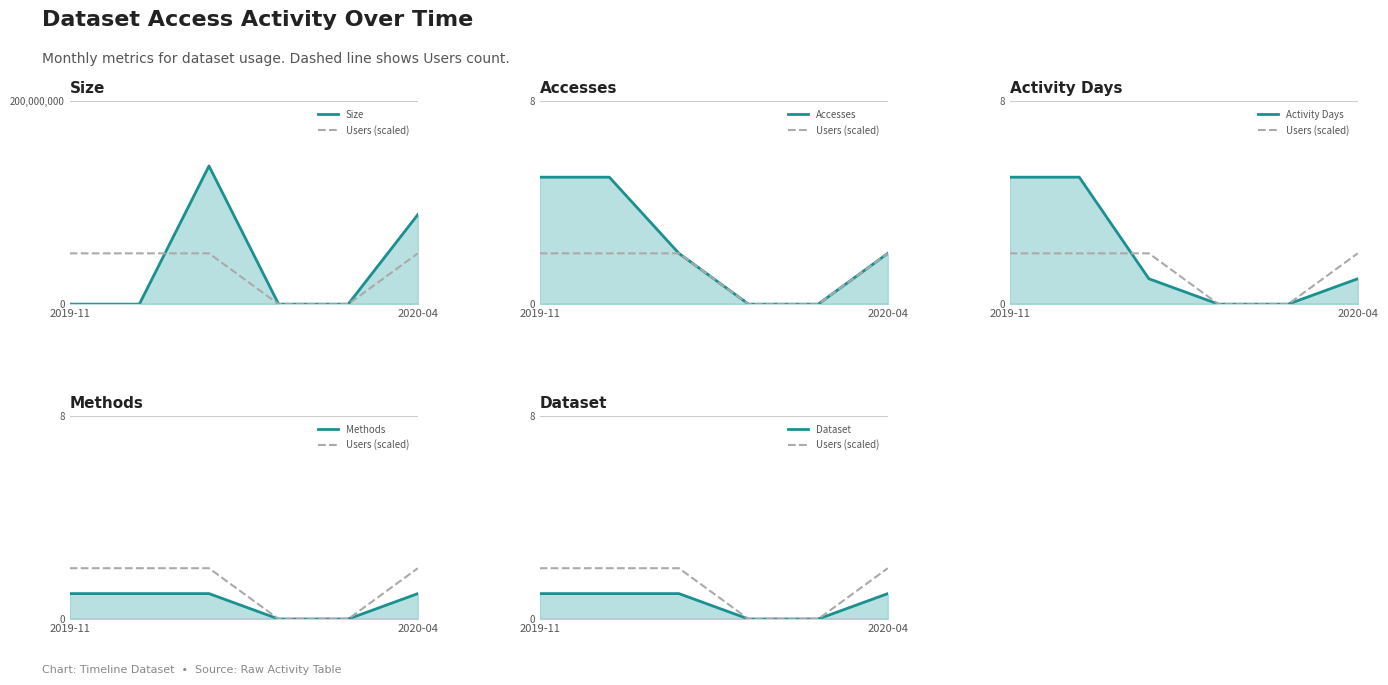

Is the value of Size at 2 greater than the value of Users (scaled) at 2?

Yes